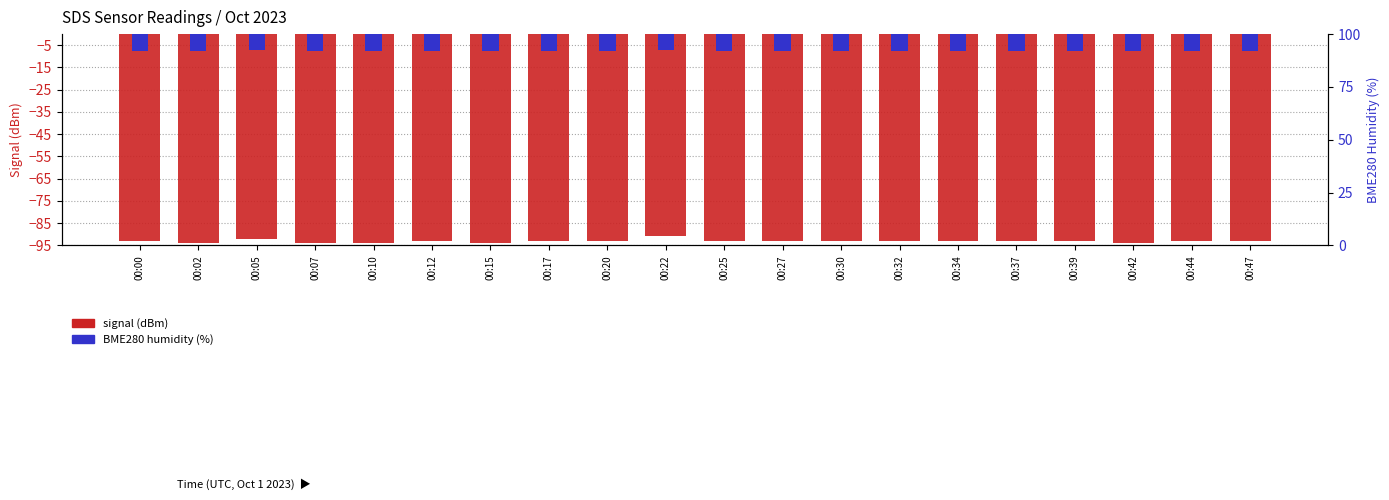

Reading left to right, what are all the values shown in this chart?

-93	-94	-92	-94	-94	-93	-94	-93	-93	-91	-93	-93	-93	-93	-93	-93	-93	-94	-93	-93